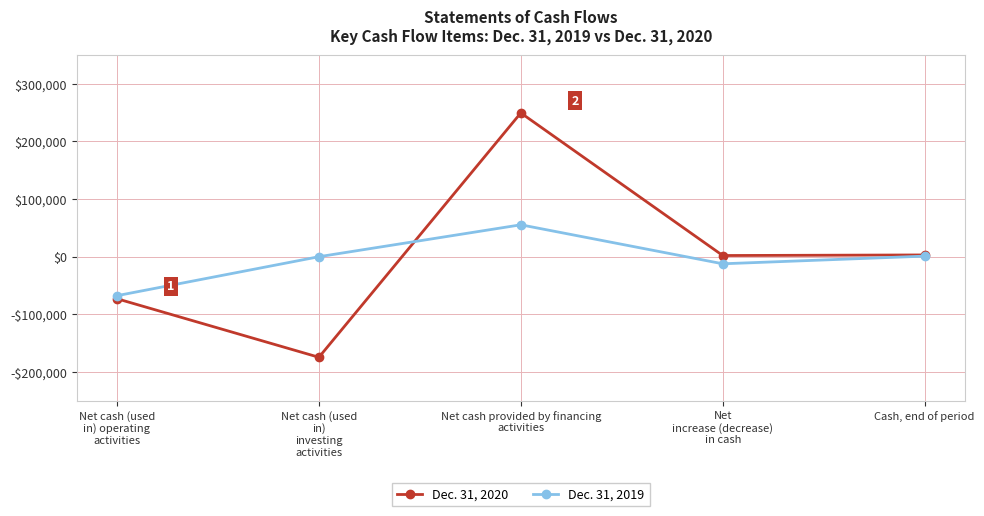

At which category does Dec. 31, 2020 reach its first local peak?

Net cash provided by financing
activities